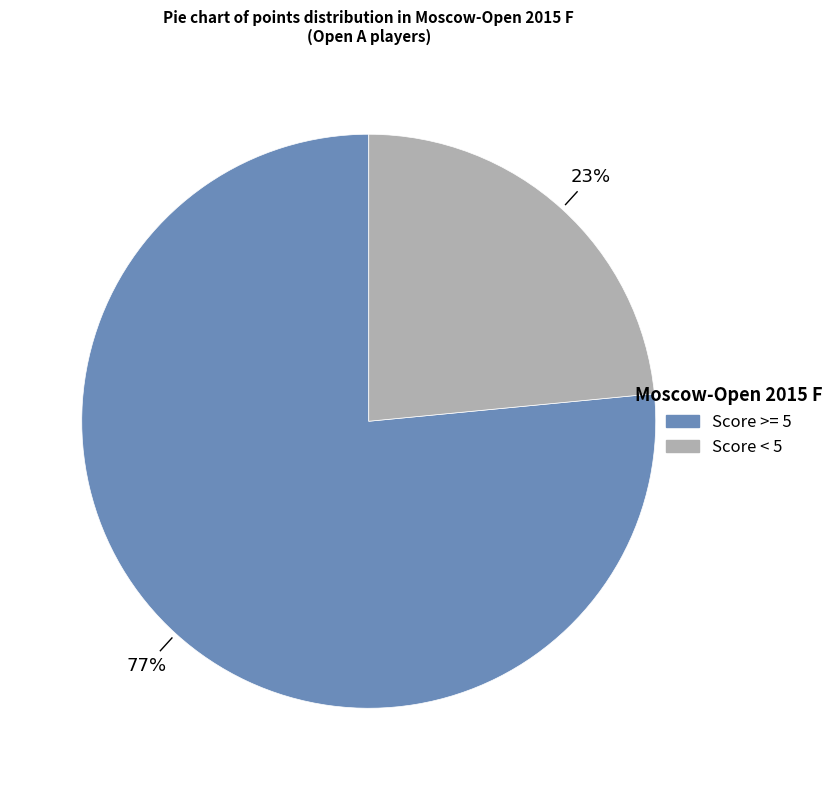

Which slice is the largest?

Score >= 5